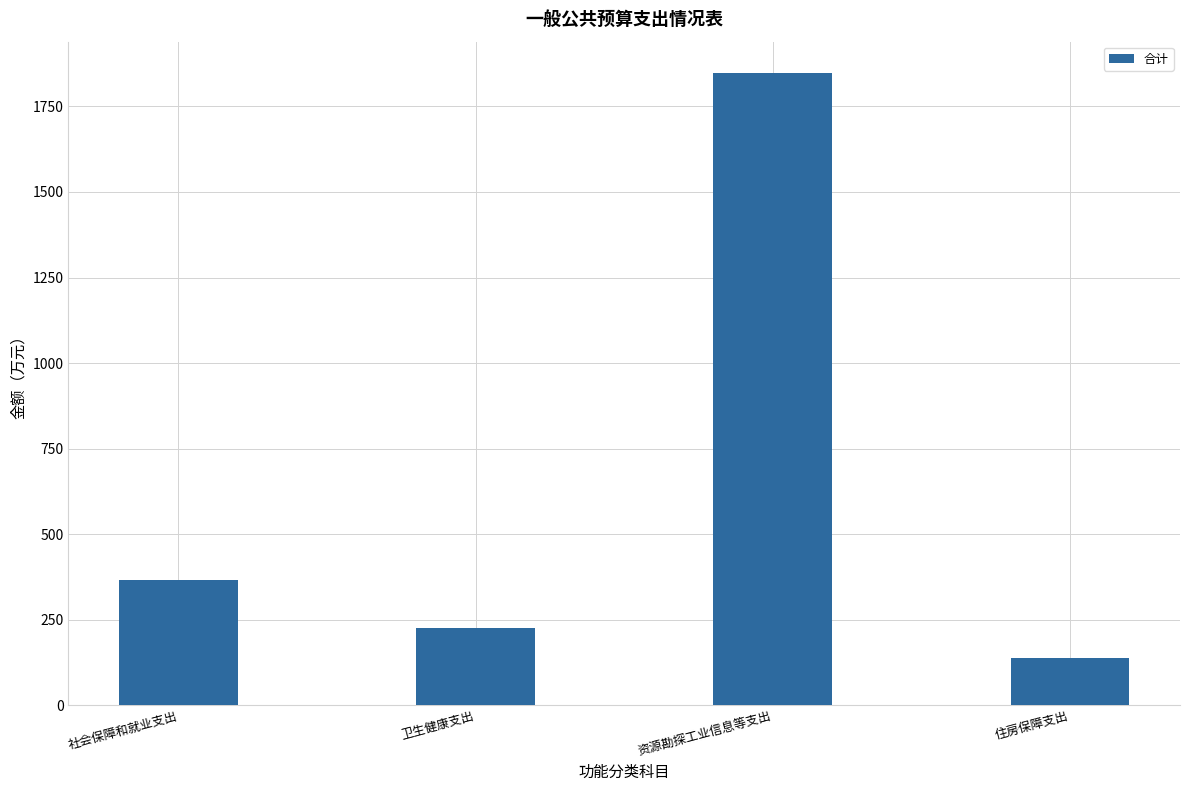

Which has a higher value, 卫生健康支出 or 住房保障支出?

卫生健康支出